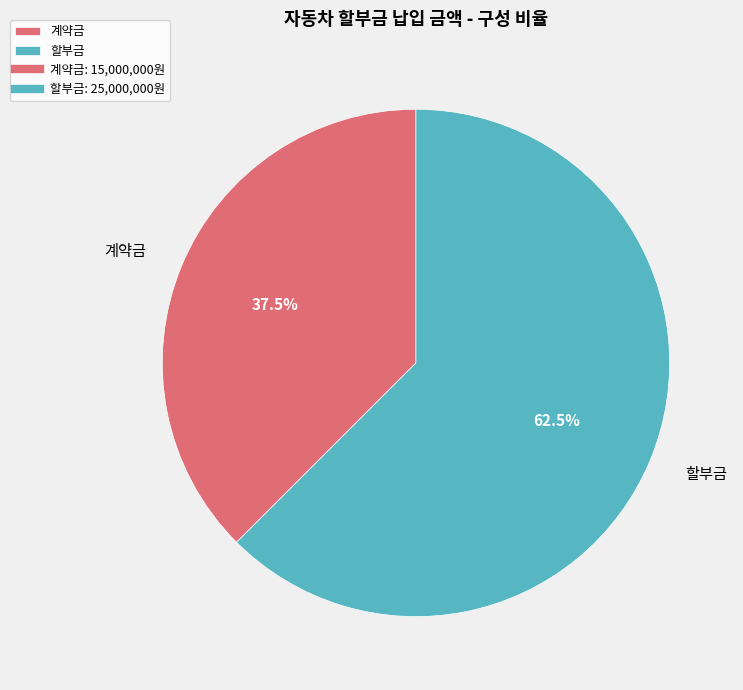

Do 계약금 and 할부금 together represent more than half of the pie?

Yes